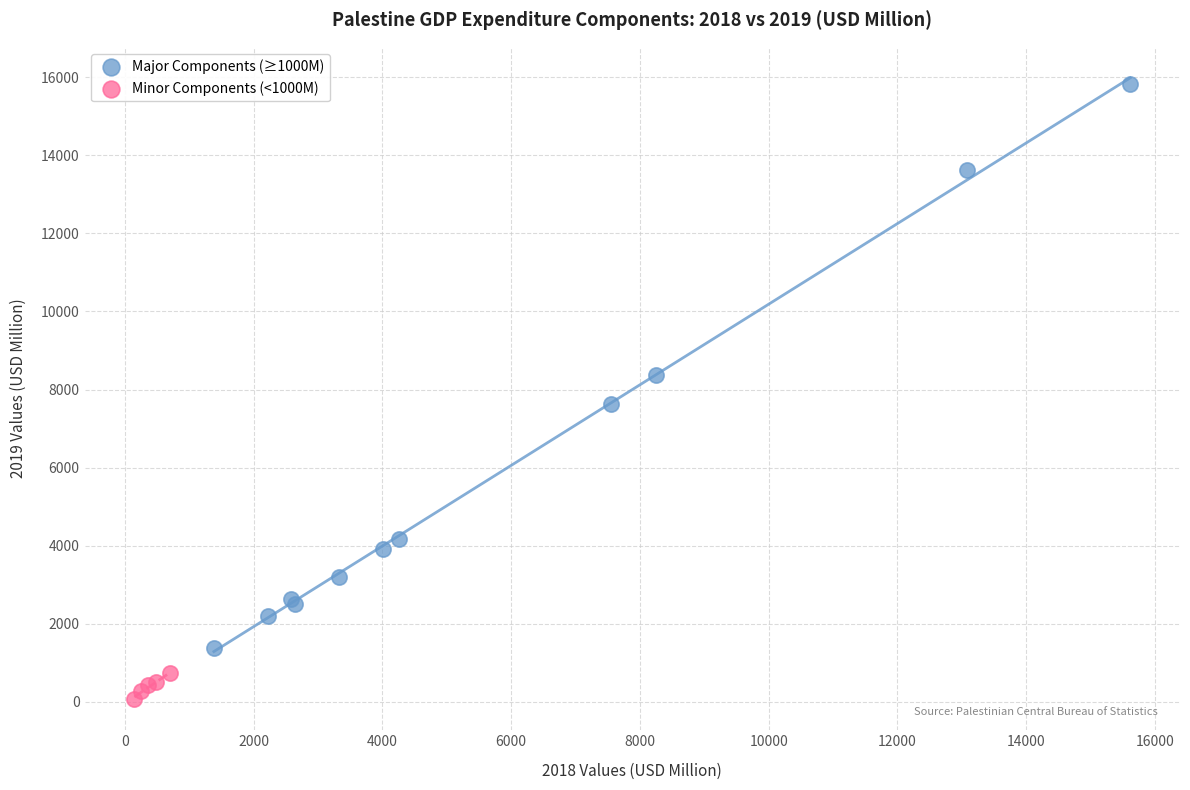

Which series contains the highest Y value?

Major Components (≥1000M)